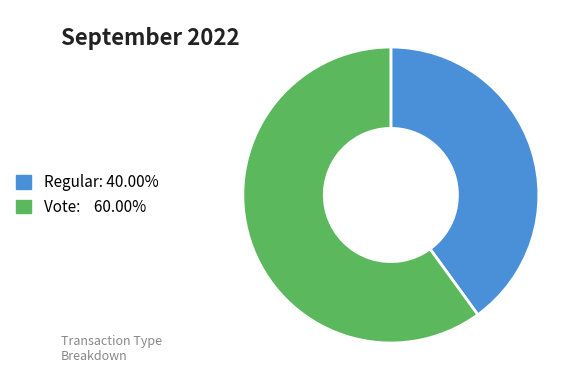

Rank the categories by value from highest to lowest.

Vote, Regular